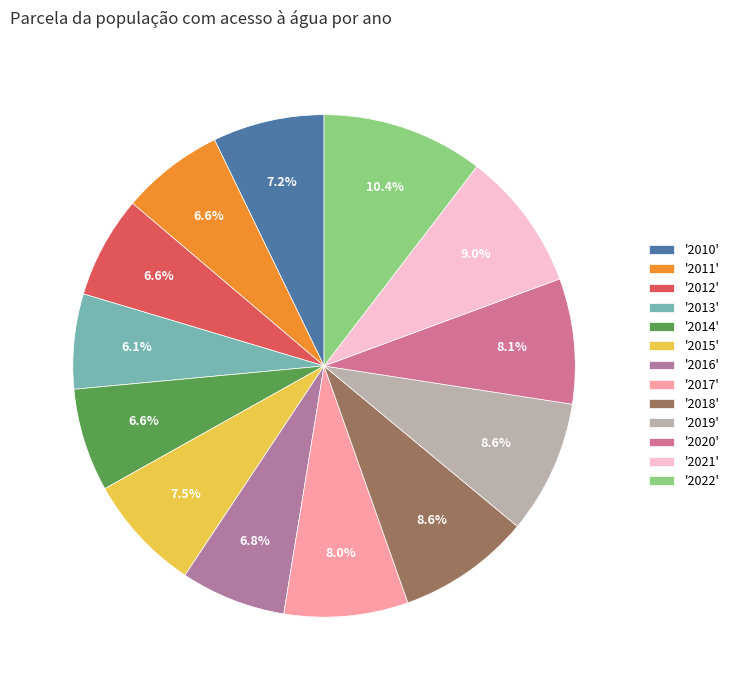

Does any single category account for the majority?

No